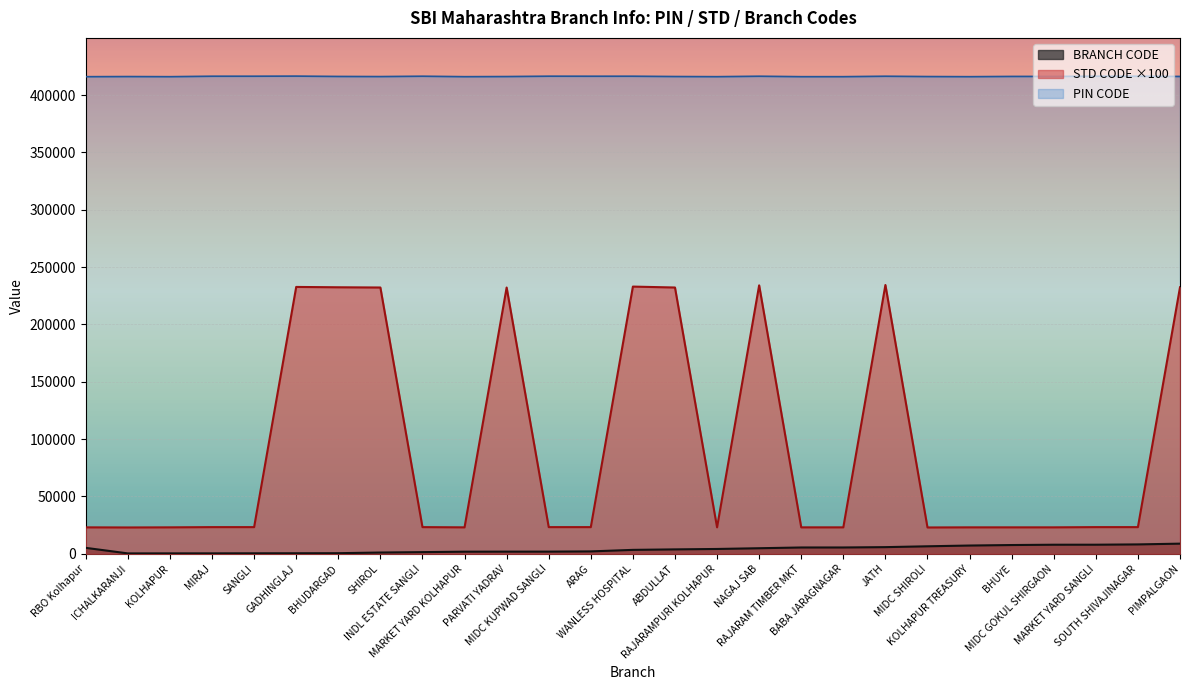

True or false: BRANCH CODE has a value of 1933 at PARVATI YADRAV.

True